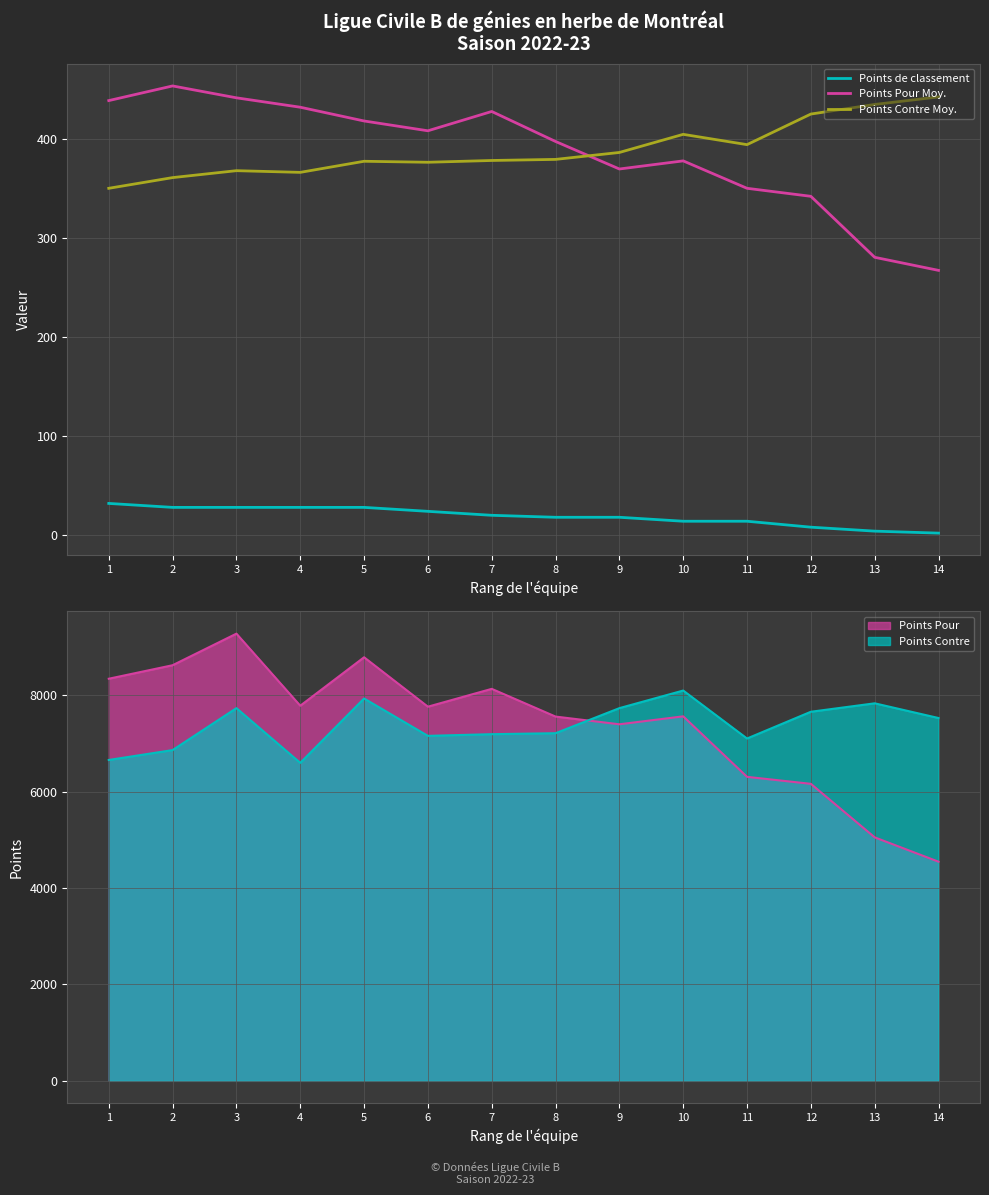

How many lines are shown in the chart?

3